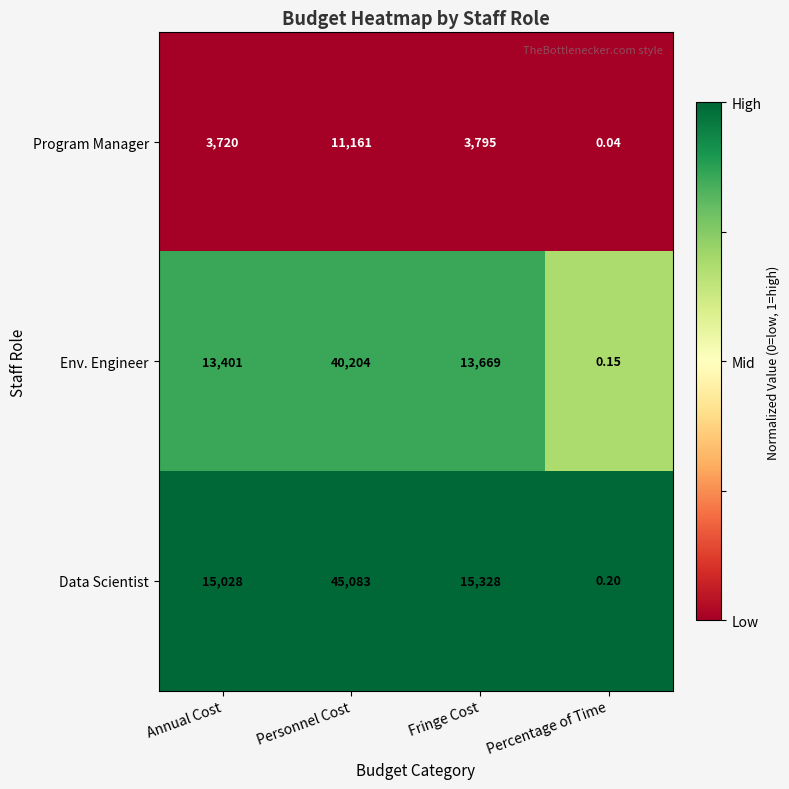

What is the difference between the highest and lowest values at Personnel Cost?

33922.0